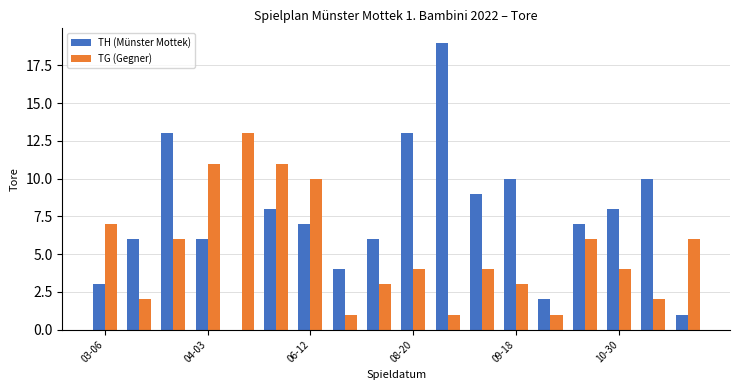

Which series has the largest total across all categories?

TH (Münster Mottek)